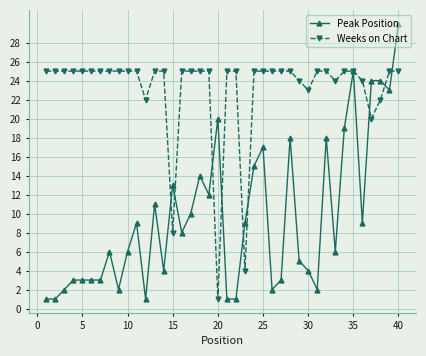

Rank the series by their maximum value, from highest to lowest.

Peak Position, Weeks on Chart